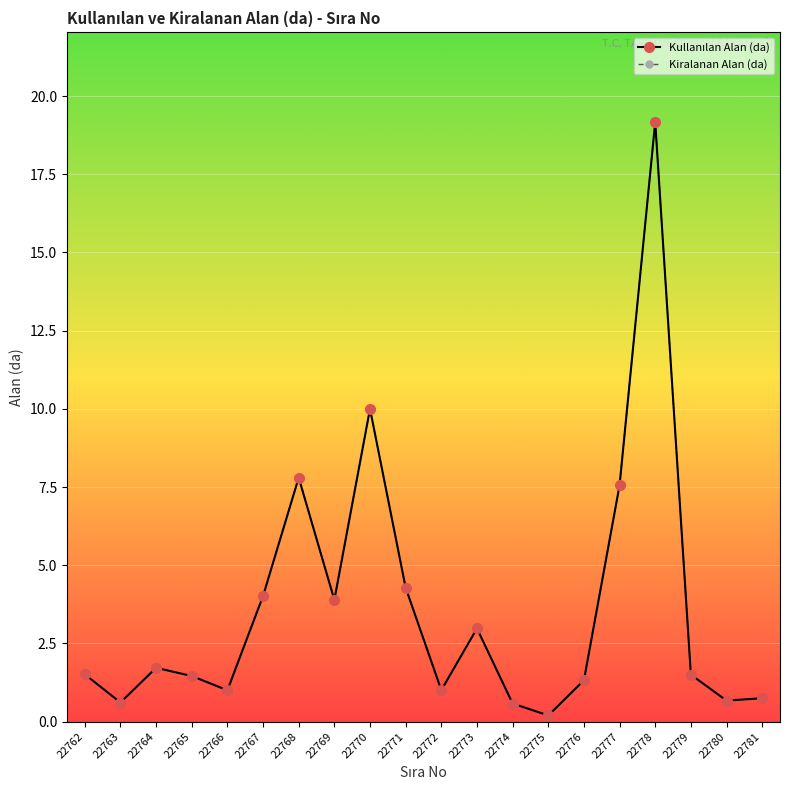

The Kiralanan Alan (da) series shows 3.0 at 22773. True or false?

True